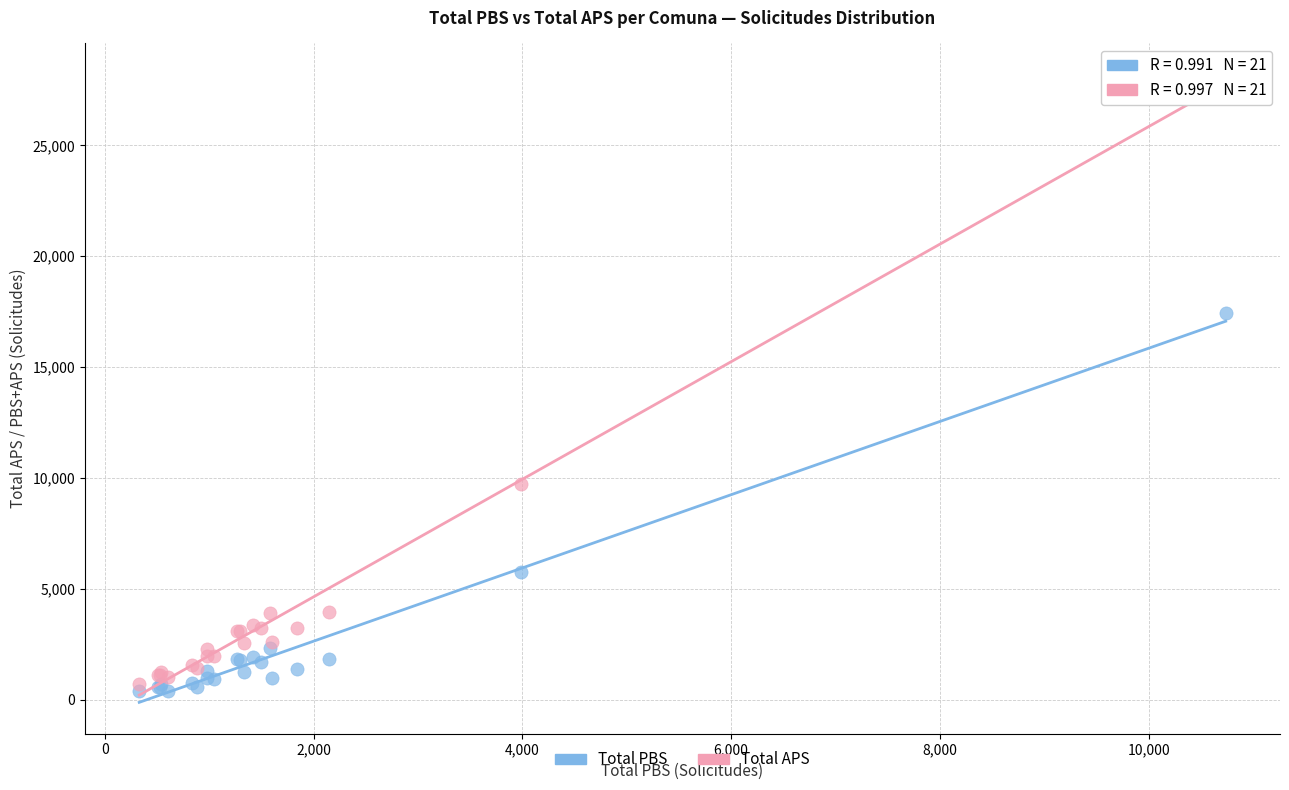

What are all the series names shown in the legend?

Total PBS, Total APS